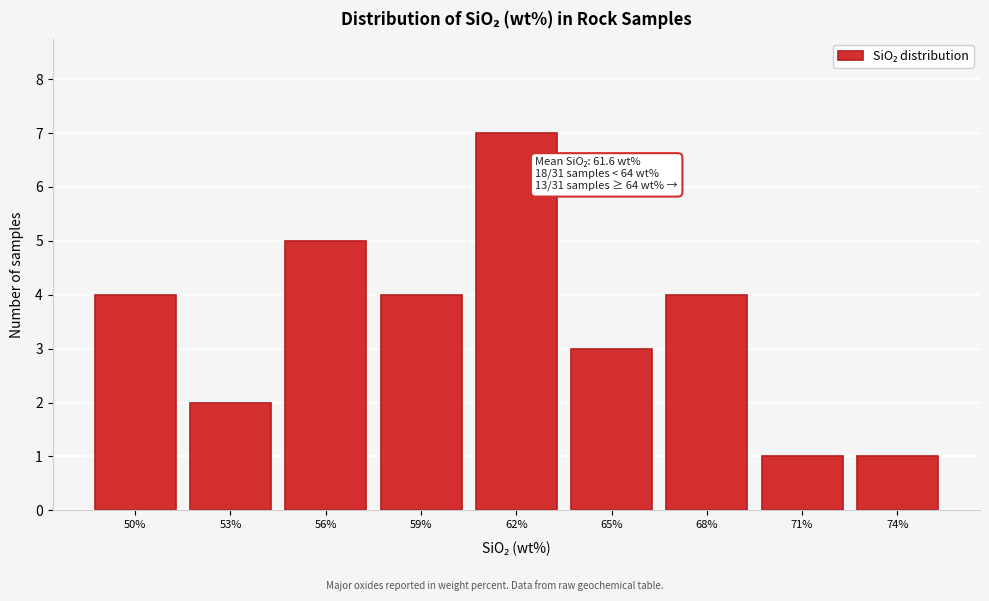

Reading left to right, extract all data points from this chart.

50%=4	53%=2	56%=5	59%=4	62%=7	65%=3	68%=4	71%=1	74%=1